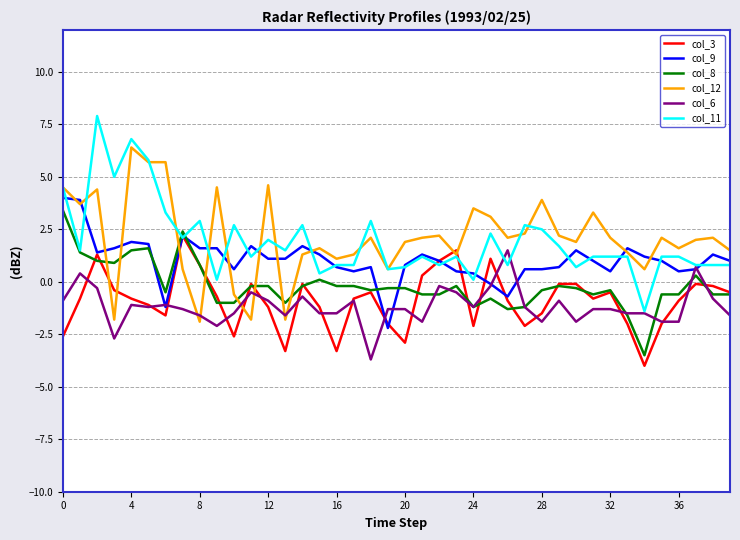

Which series has the widest spread of values?

col_11